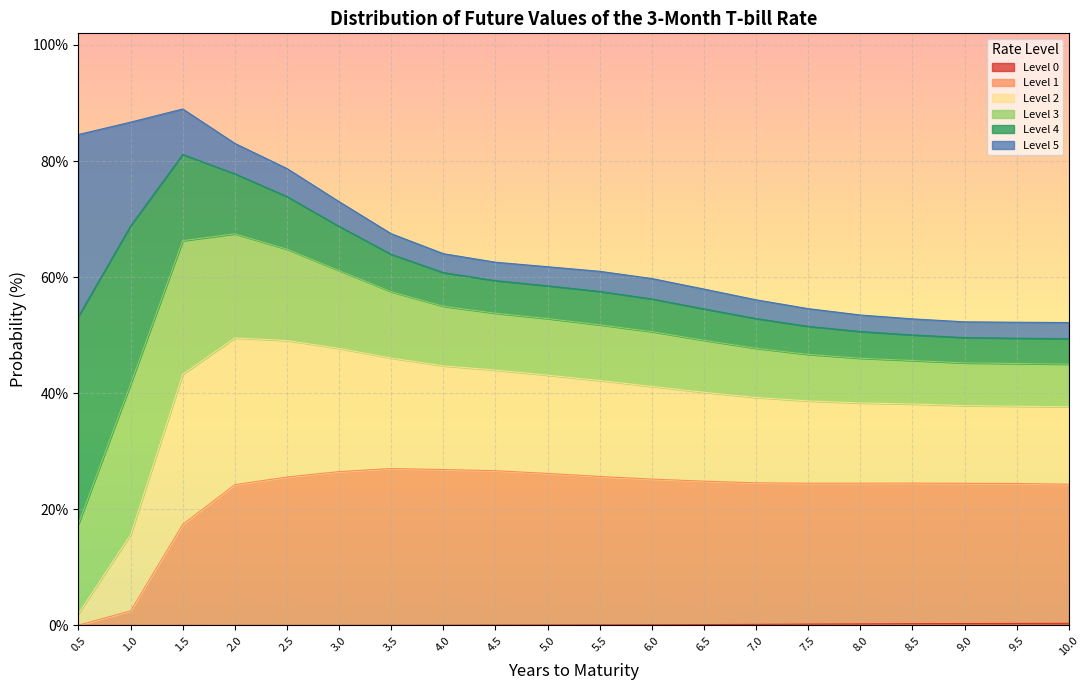

What is the label of the 3rd point from the right?

9.0